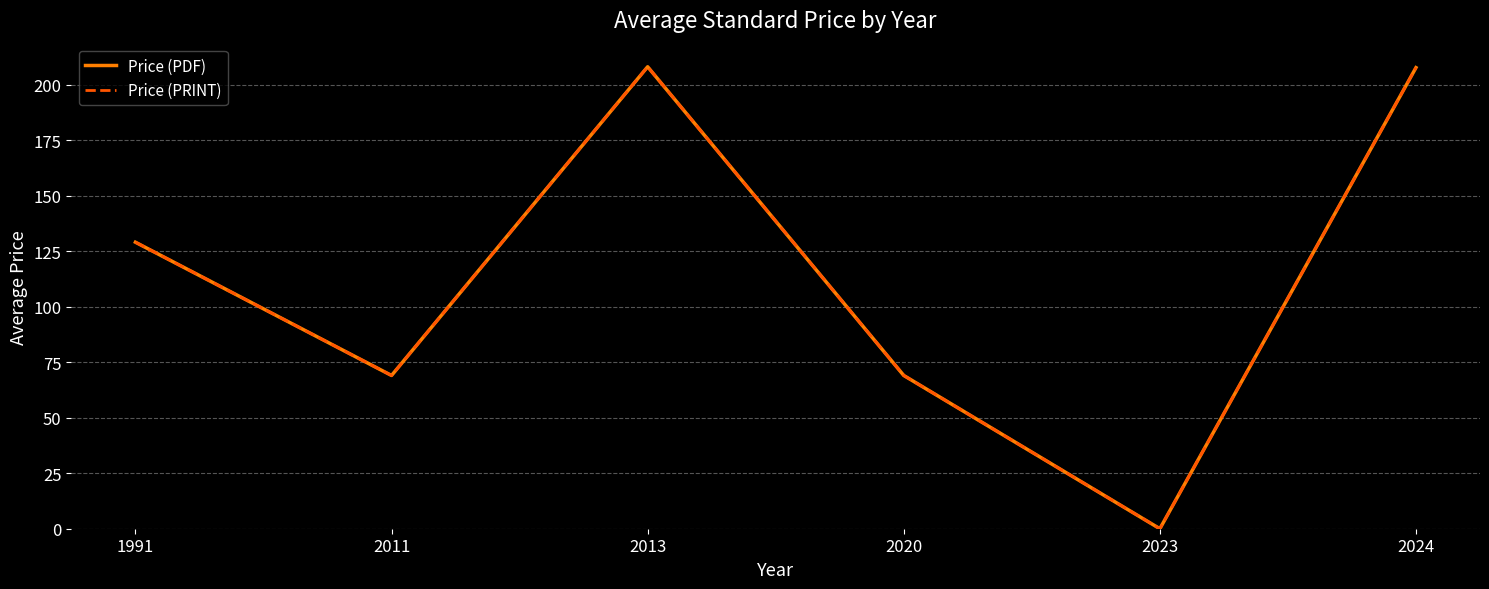

True or false: Price (PDF) has more than 0 interior local peaks.

True